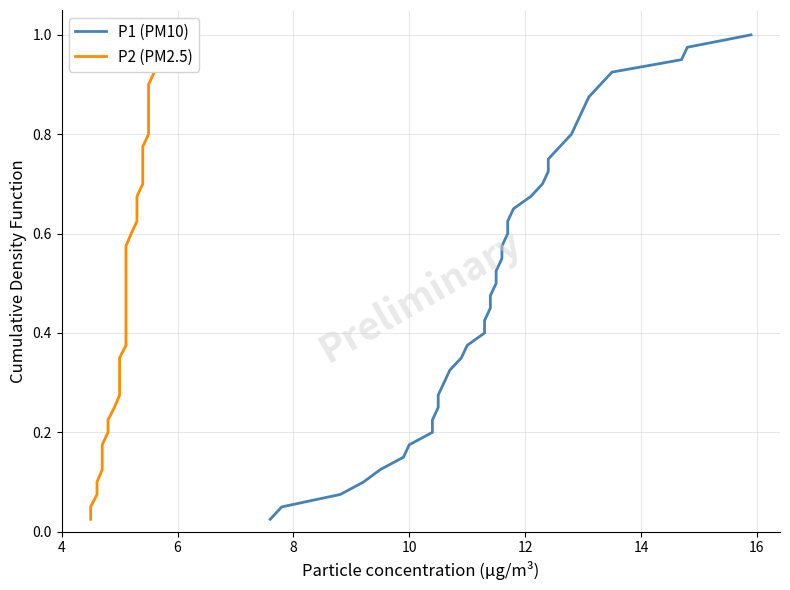

What is the difference between the maximum and minimum values in the P2 (PM2.5) series?

1.0